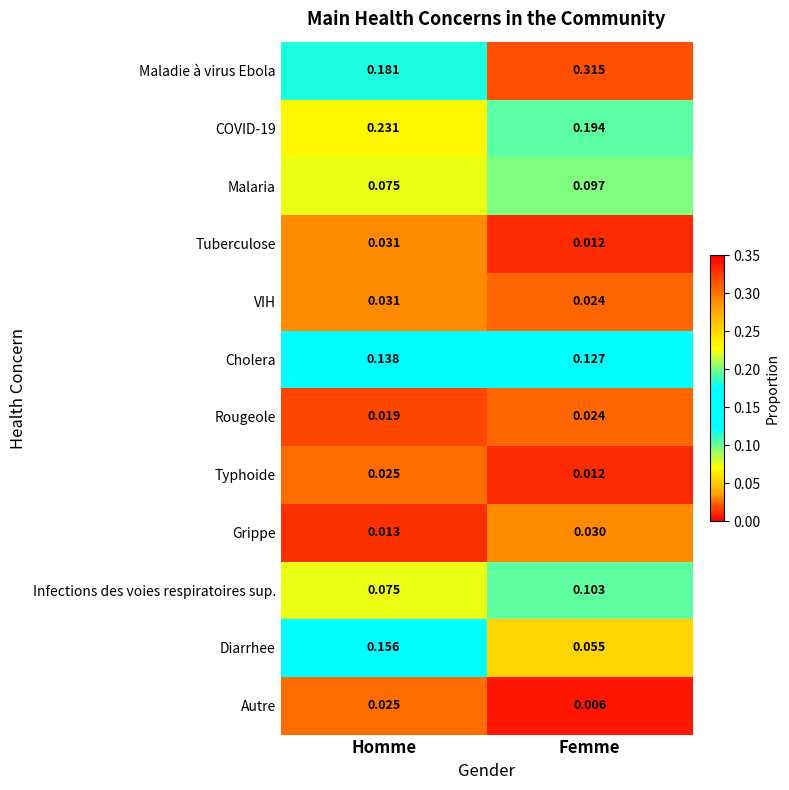

Rank the categories by Tuberculose value from highest to lowest.

Homme, Femme